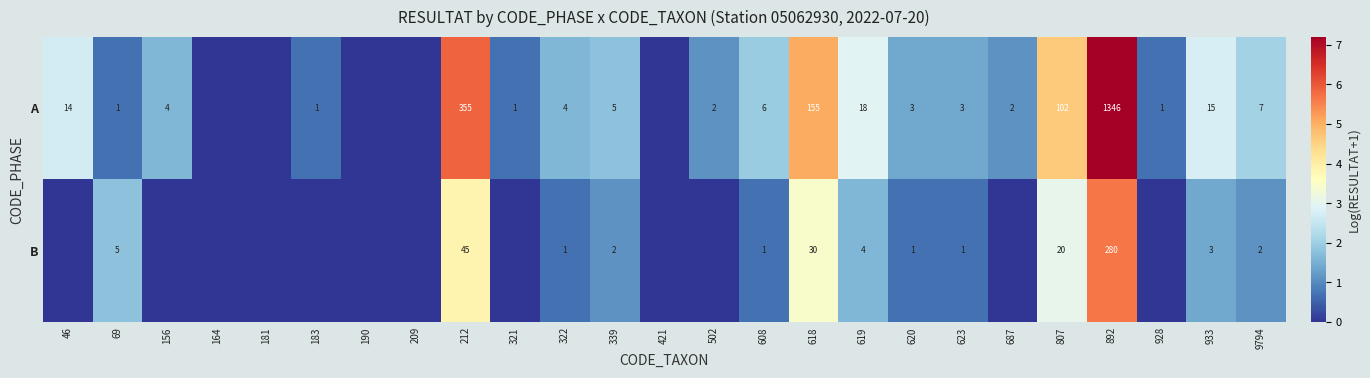

At 623, list the series in order from largest to smallest.

A, B